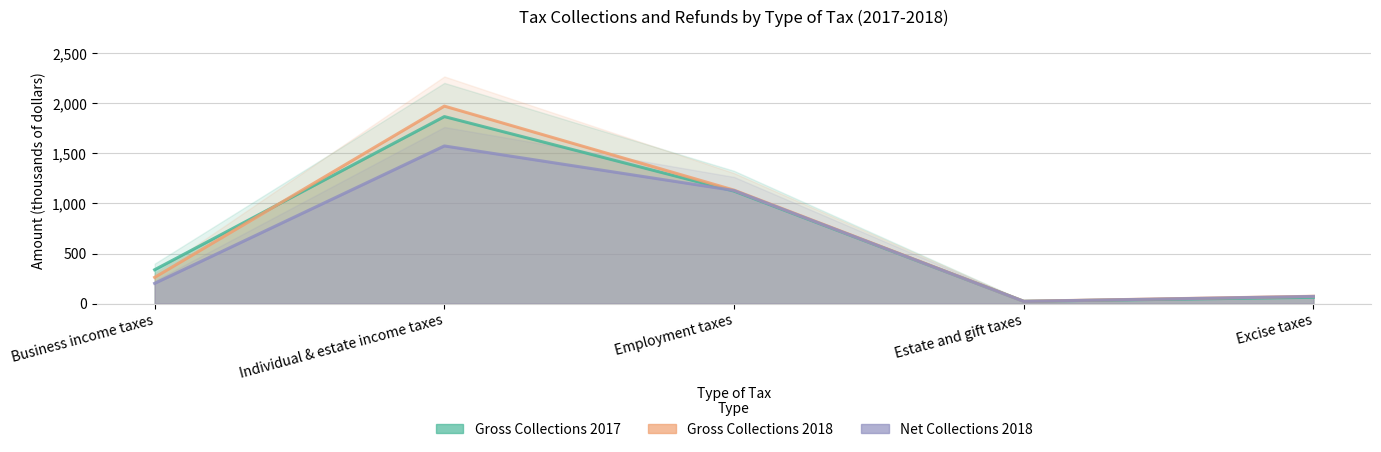

At which category does the chart reach its peak across all series?

Individual & estate income taxes